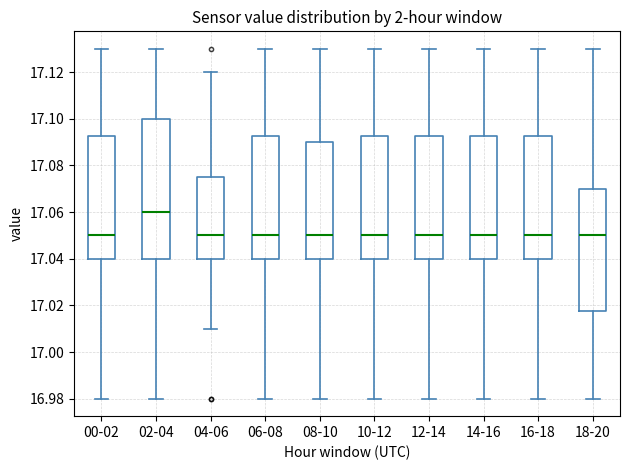

Reading left to right, read every box against the y-axis: the position of its median line, the range the box covers, and the ends of its whiskers. The values are not printed on the chart, so give them approximately, as read against the axis.

00-02: median 17.050, box 17.040 to 17.092, whiskers 16.980 to 17.130
02-04: median 17.060, box 17.040 to 17.100, whiskers 16.980 to 17.130
04-06: median 17.050, box 17.040 to 17.076, whiskers 17.010 to 17.120
06-08: median 17.050, box 17.040 to 17.092, whiskers 16.980 to 17.130
08-10: median 17.050, box 17.040 to 17.090, whiskers 16.980 to 17.130
10-12: median 17.050, box 17.040 to 17.092, whiskers 16.980 to 17.130
12-14: median 17.050, box 17.040 to 17.092, whiskers 16.980 to 17.130
14-16: median 17.050, box 17.040 to 17.092, whiskers 16.980 to 17.130
16-18: median 17.050, box 17.040 to 17.092, whiskers 16.980 to 17.130
18-20: median 17.050, box 17.018 to 17.070, whiskers 16.980 to 17.130